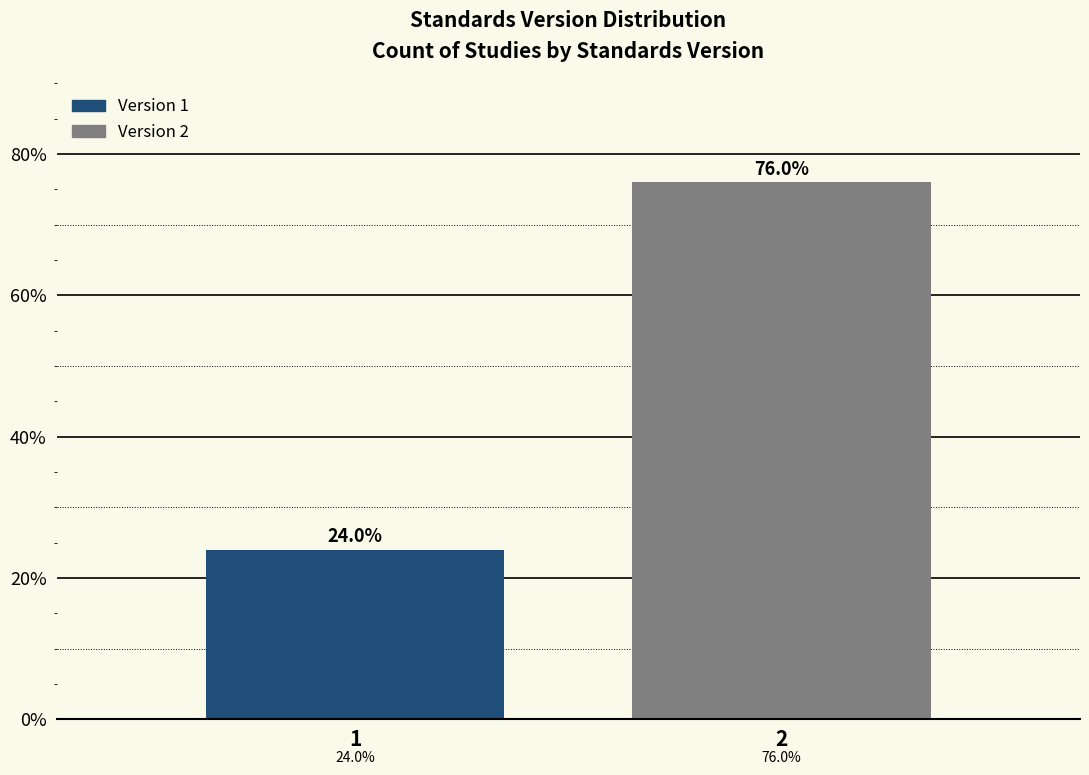

Reading left to right, what are all the values shown in this chart?

24	76